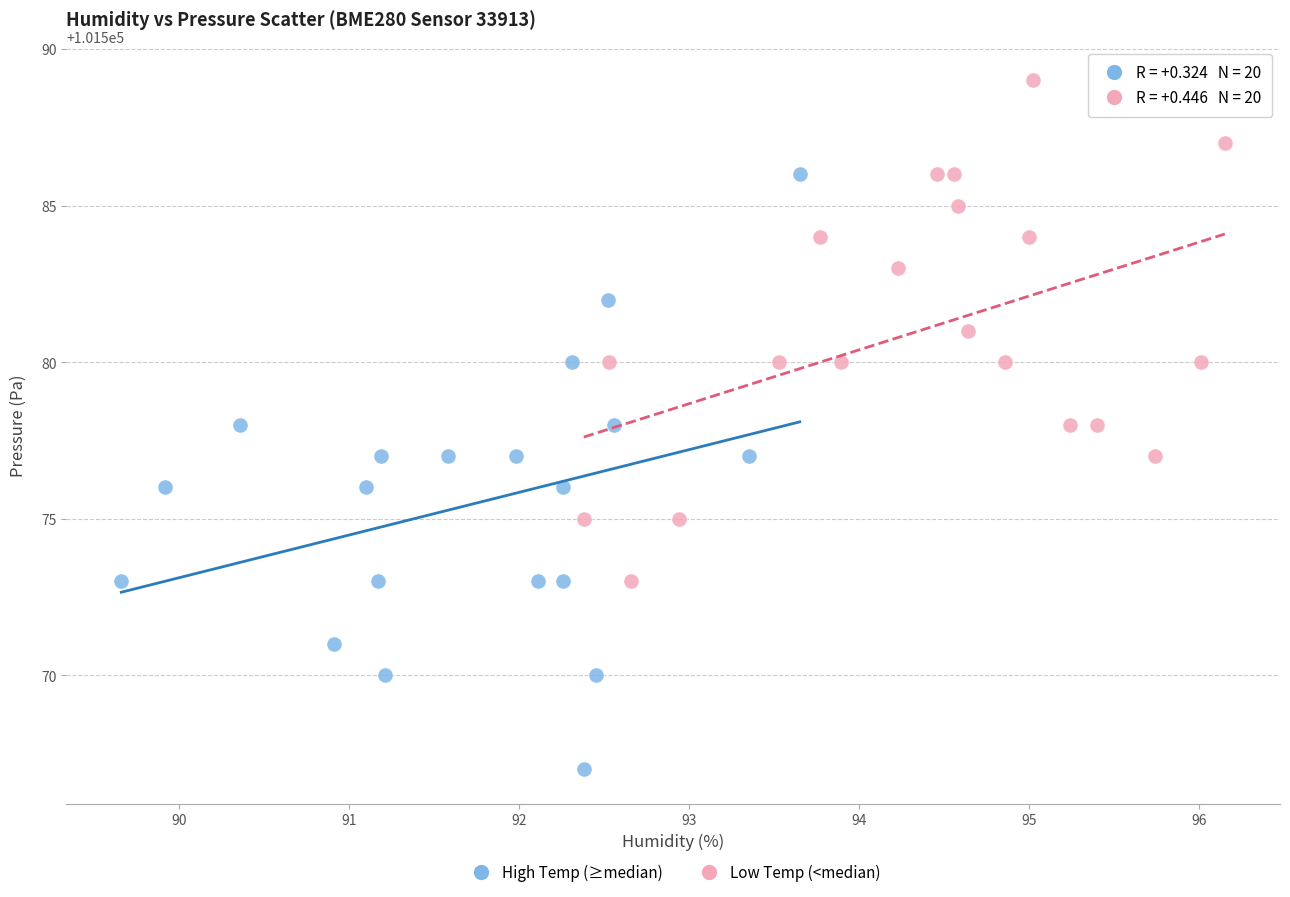

What are all the series names shown in the legend?

High Temp (≥median), Low Temp (<median)